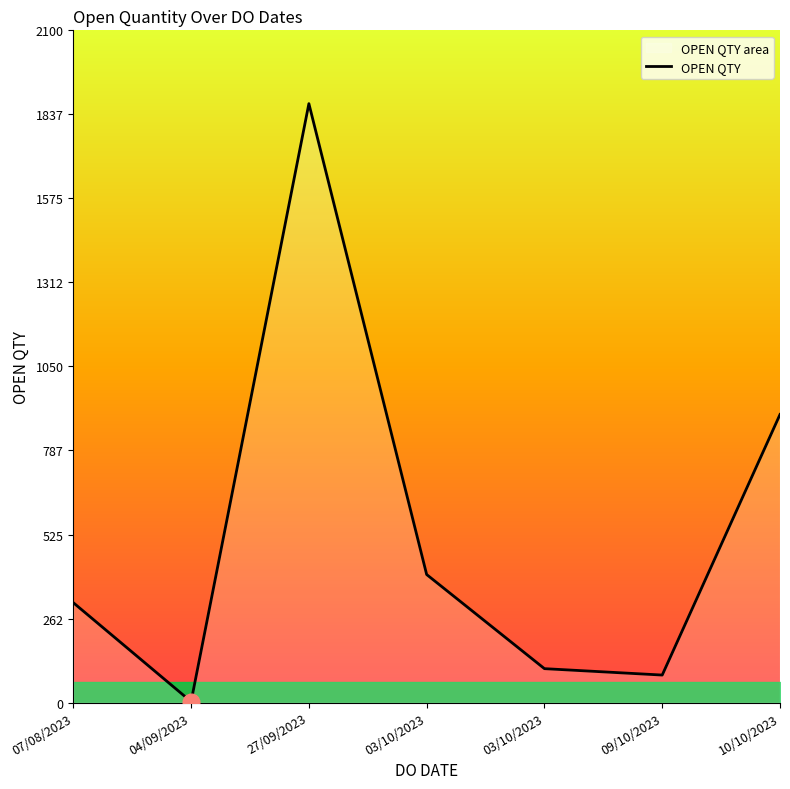

Is it true that the value at 09/10/2023 is 86?

True